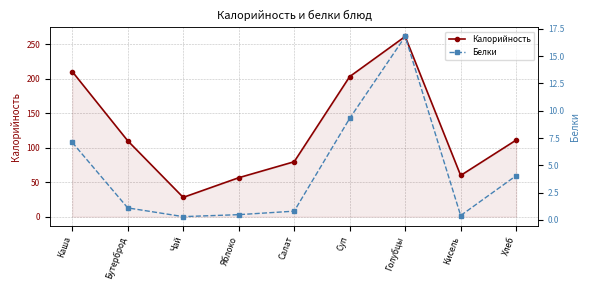

What is the value of the Калорийность point at the 7th from the left?

261.2